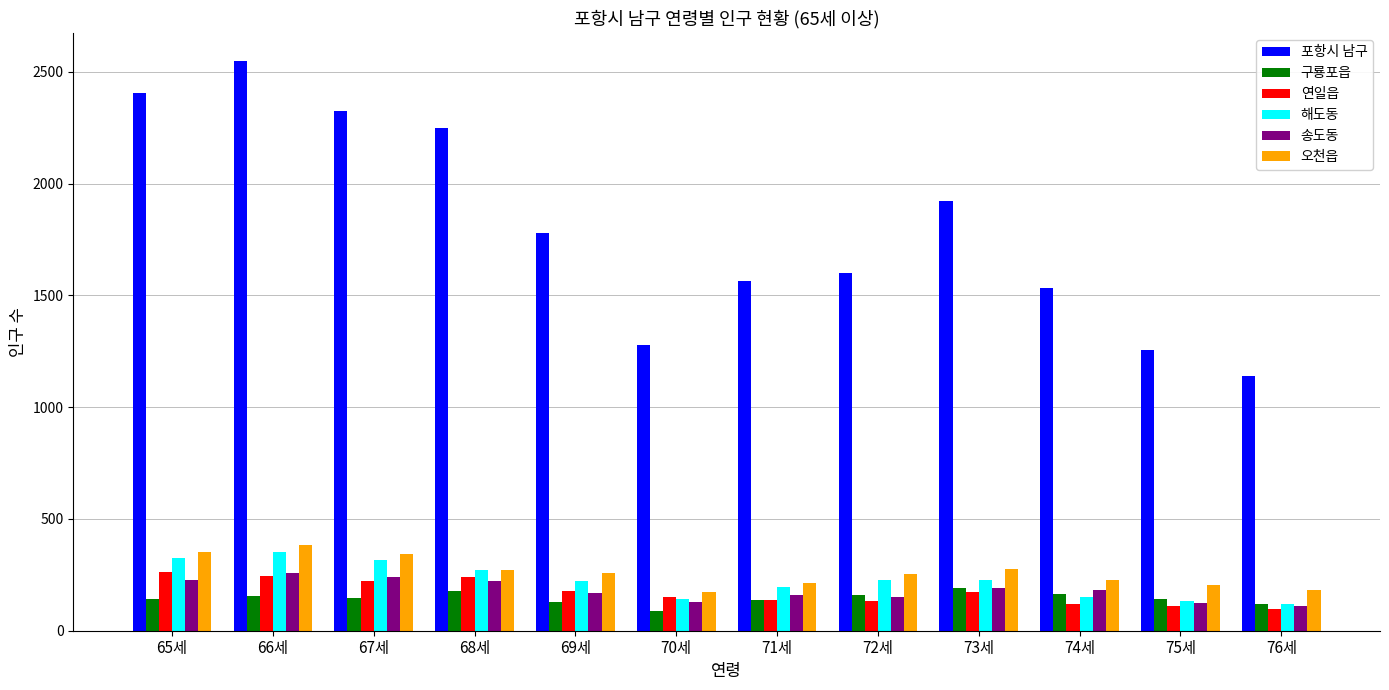

The value of 해도동 at 69세 is 223. True or false?

True